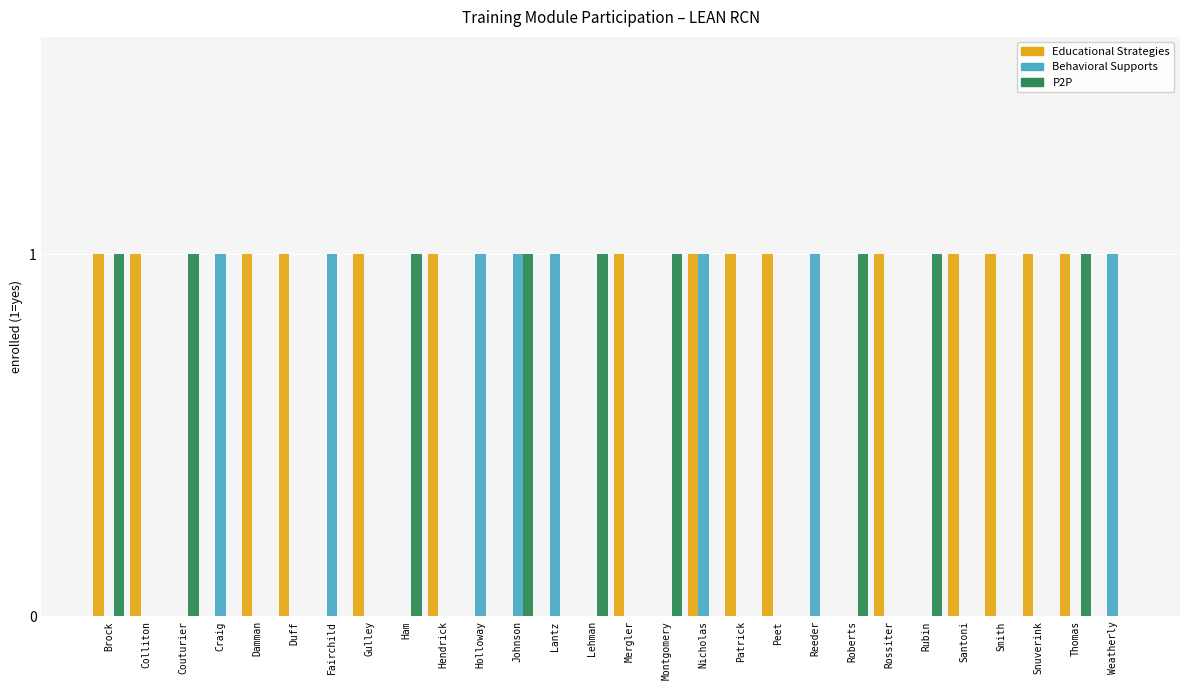

What is the maximum value shown in the chart?

1